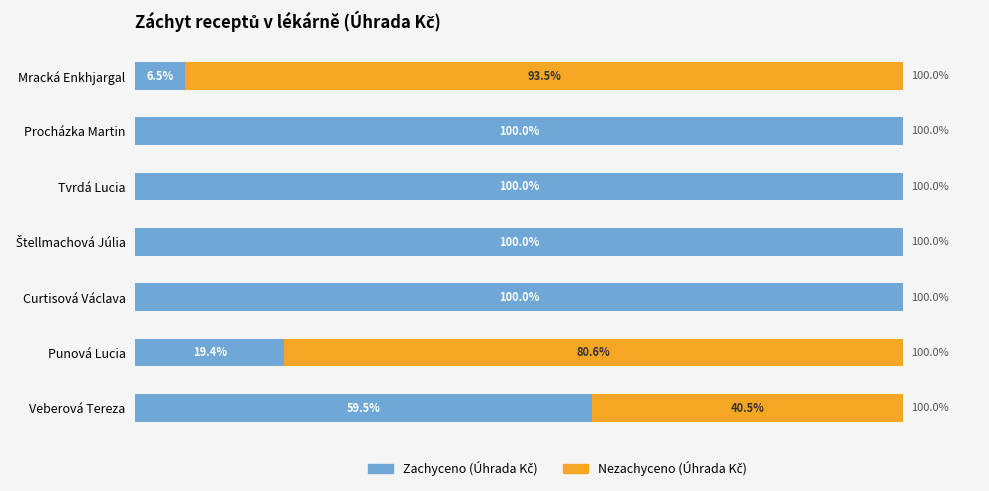

What are all the series names shown in the legend?

Zachyceno (Úhrada Kč), Nezachyceno (Úhrada Kč)